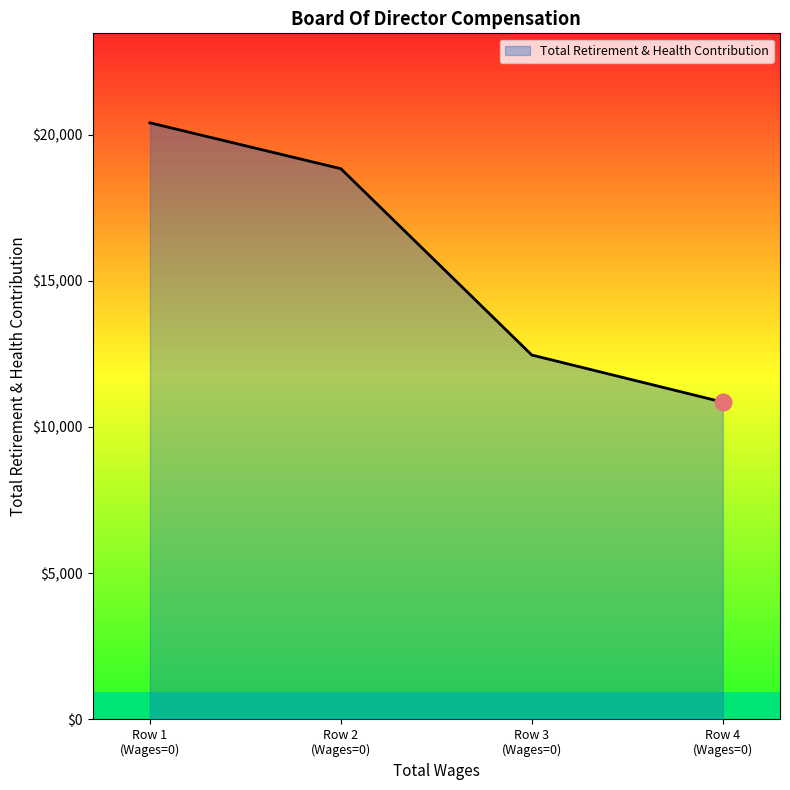

What is the average value?

15635